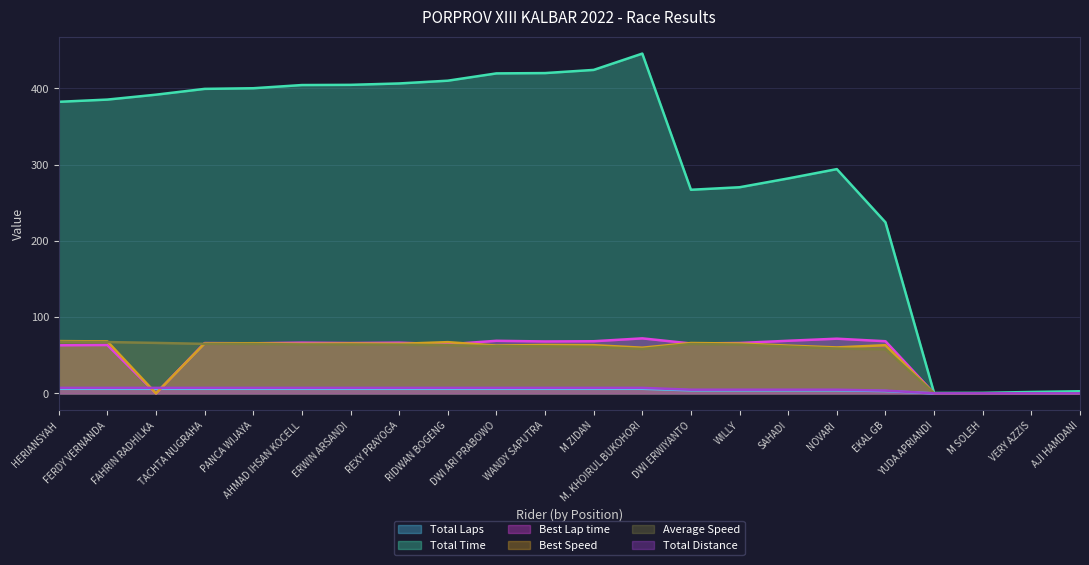

Which category has the lowest value across all series?

YUDA APRIANDI